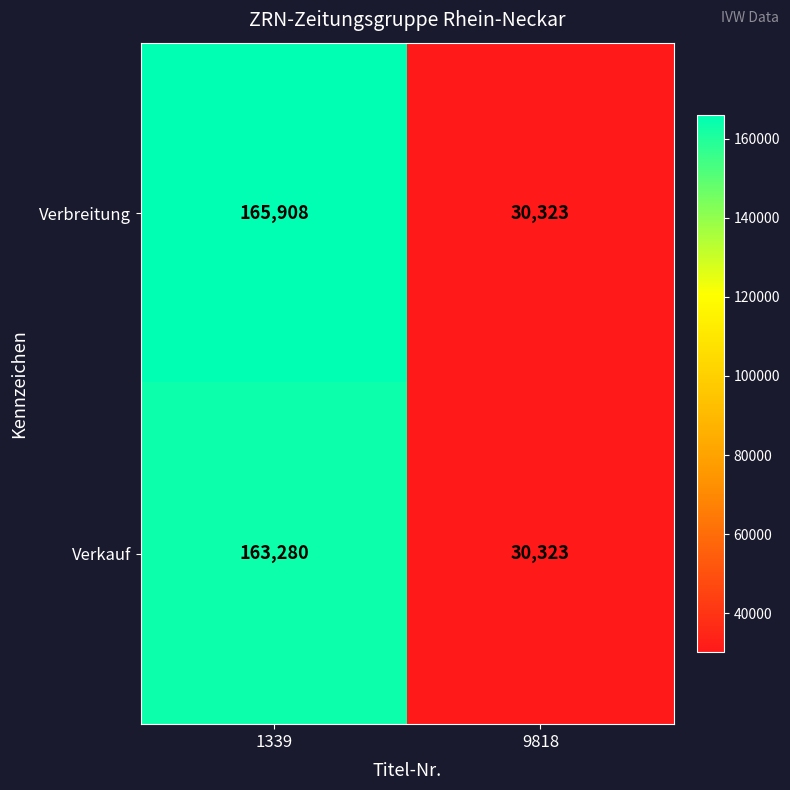

What is the total value across all series at 9818?

60646